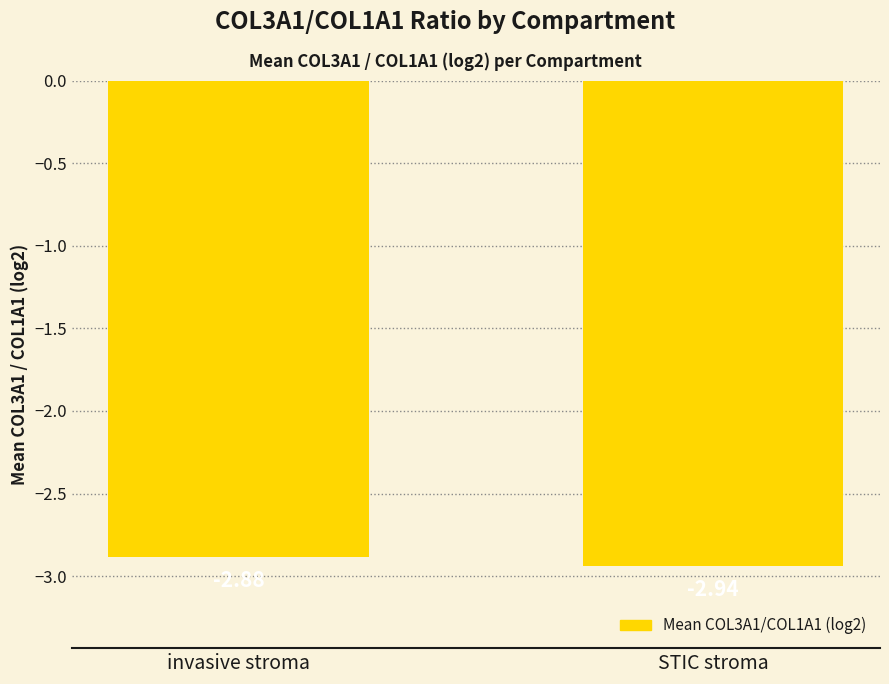

Which label corresponds to the smallest value in the chart?

STIC stroma